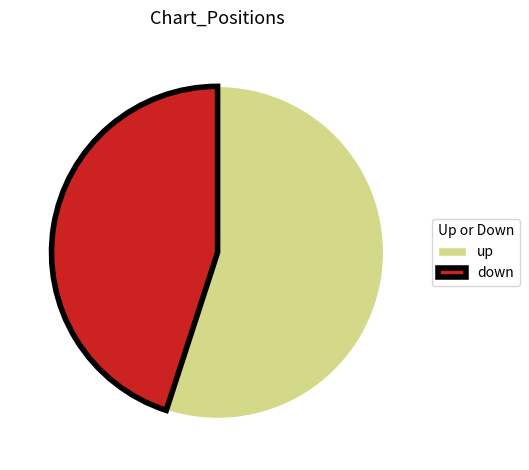

Does any single category account for the majority?

Yes